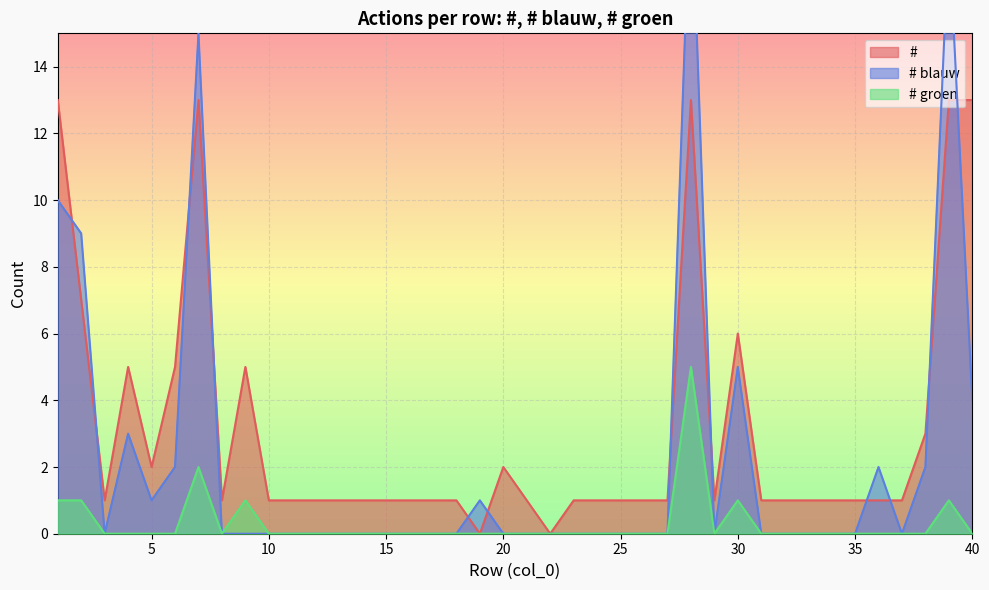

True or false: # and # blauw intersect in this chart.

True